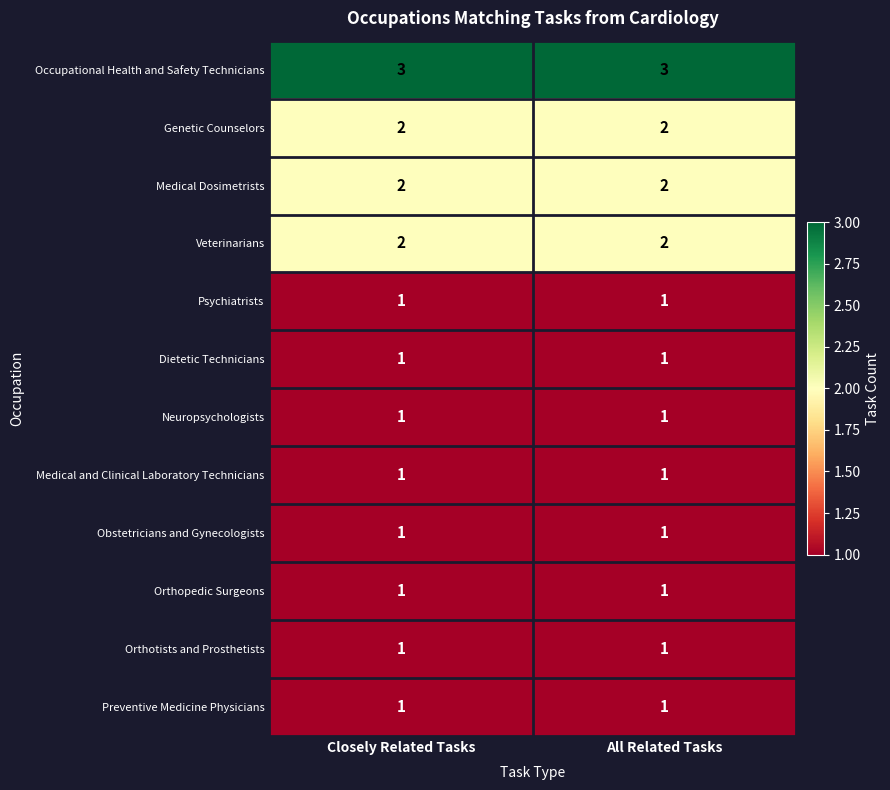

What is the sum of all Occupational Health and Safety Technicians values?

6